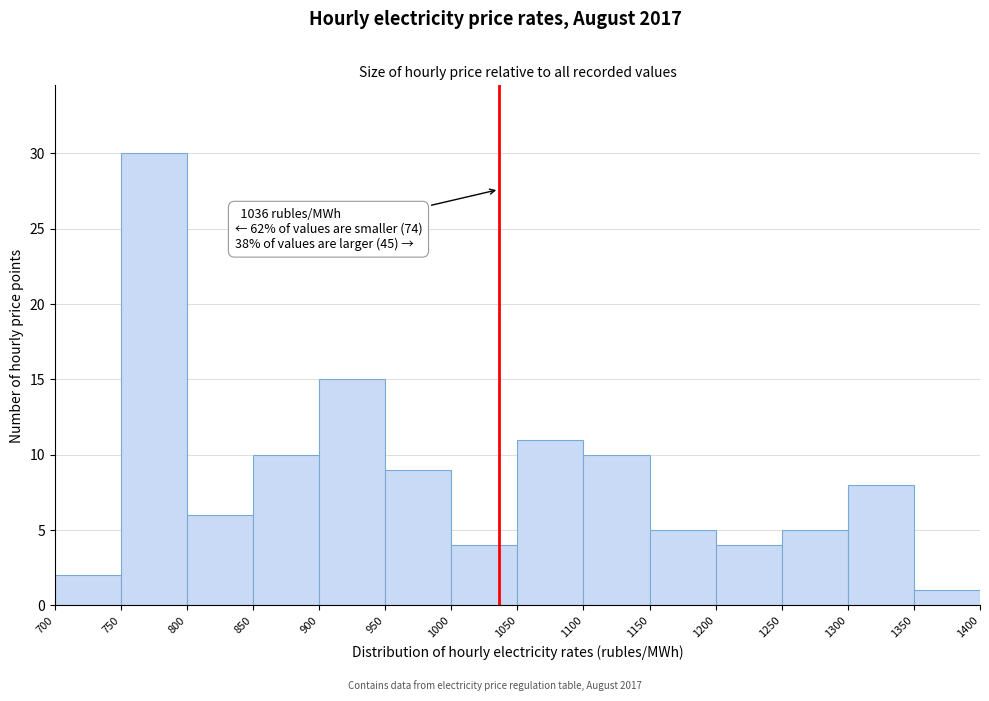

Which range on the x-axis has the tallest bar?

750 to 800